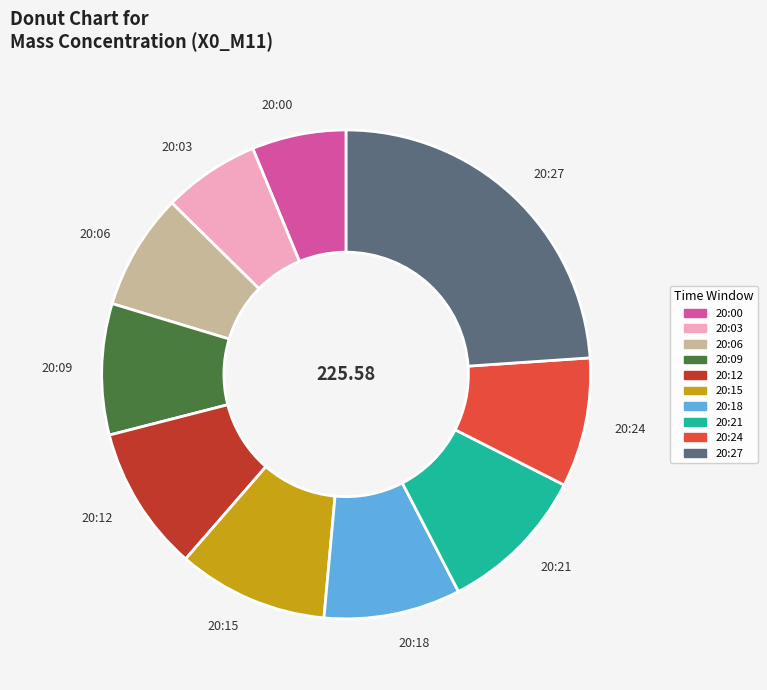

Approximately how many times larger is the value at 20:03 compared to 20:15?

0.6